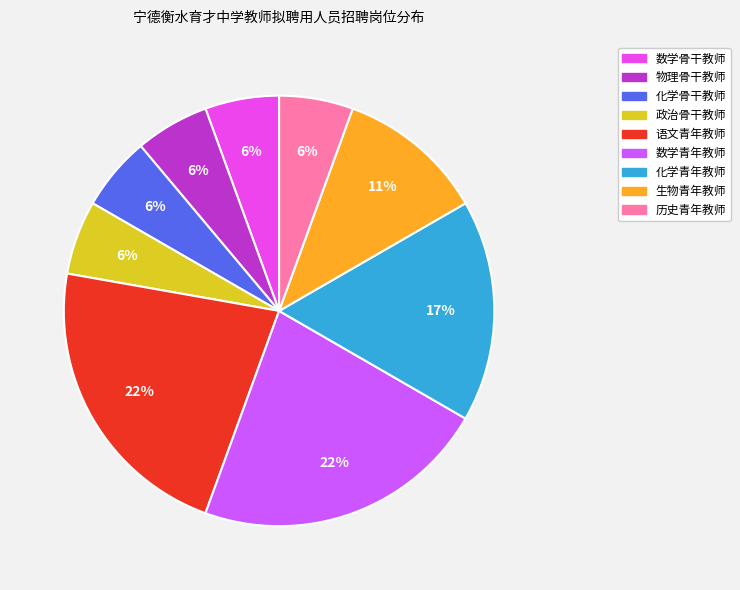

To the nearest percent, what is the difference between the 语文青年教师 and 生物青年教师 slice percentages?

11%